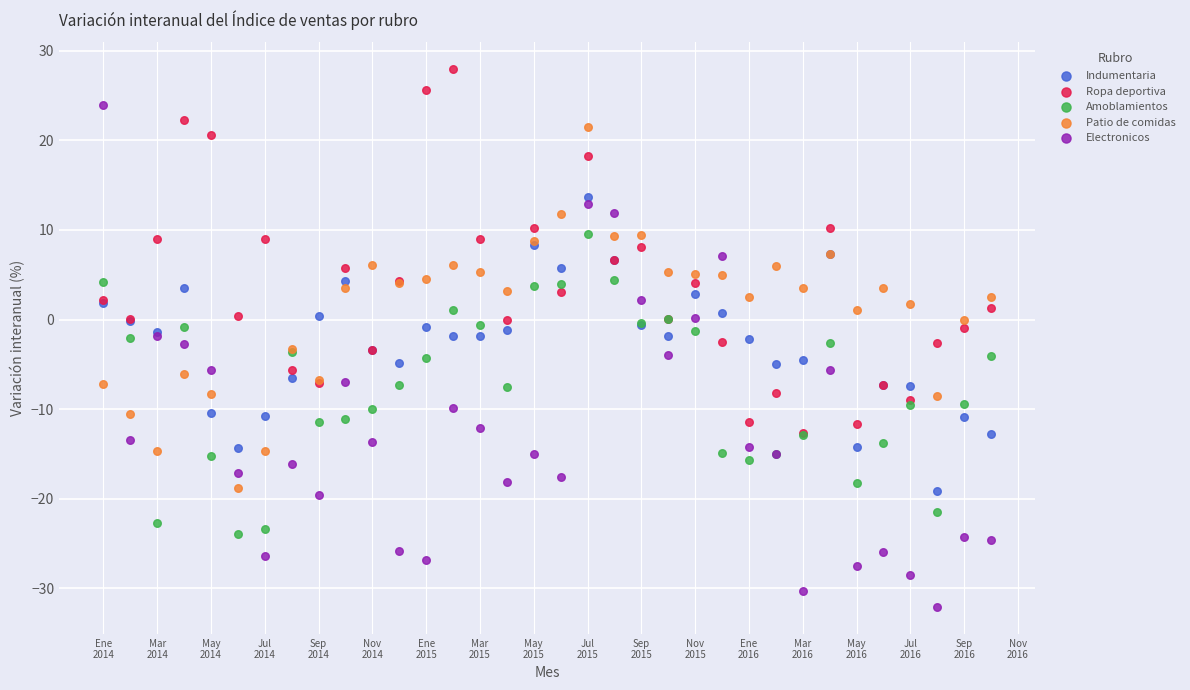

What are all the series names shown in the legend?

Indumentaria, Ropa deportiva, Amoblamientos, Patio de comidas, Electronicos